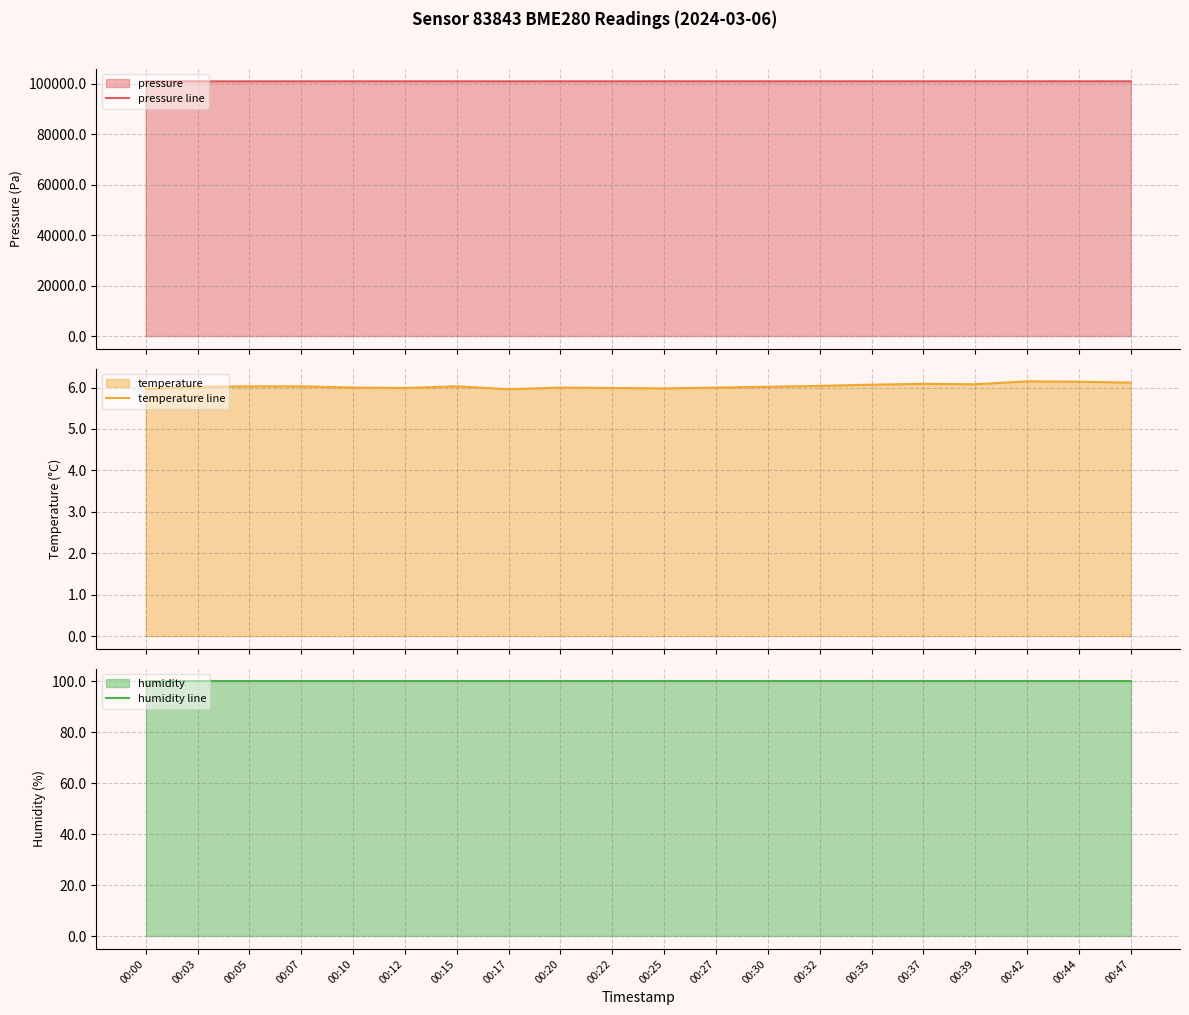

How many series are shown in this chart?

3